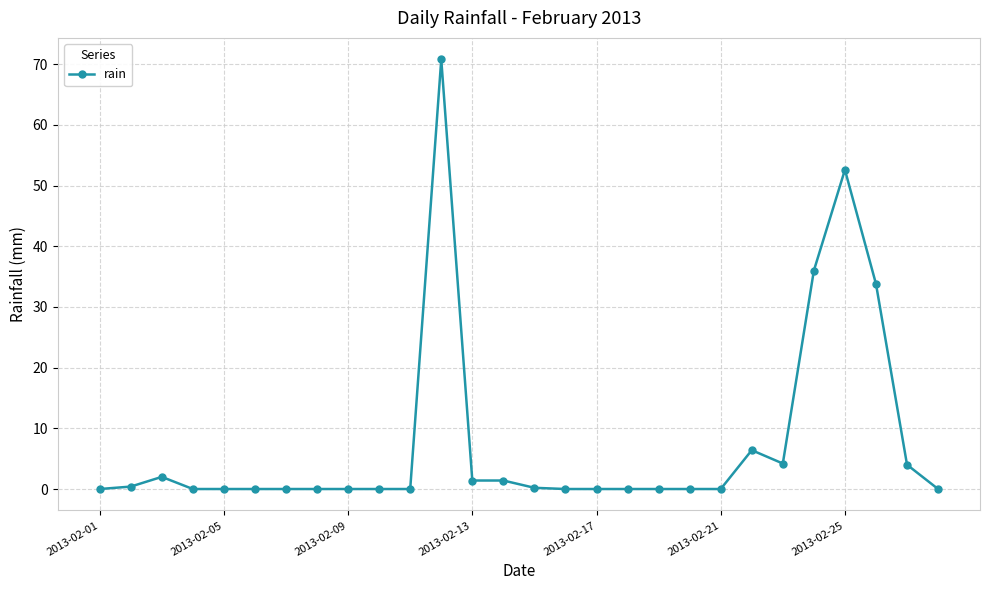

What is the value of the 12th point from the left?

70.8